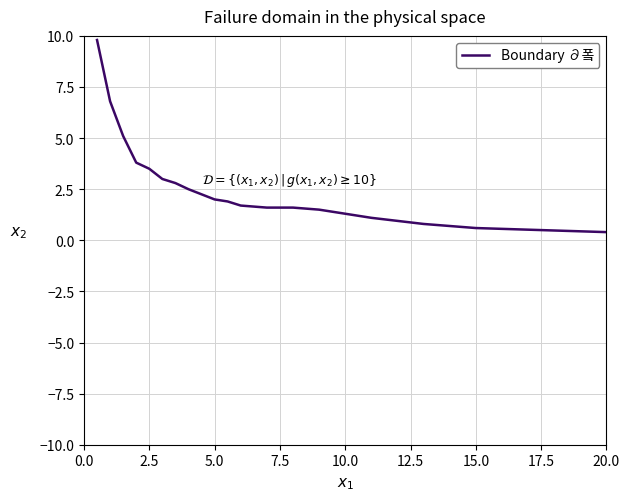

What is the smallest value displayed?

0.4